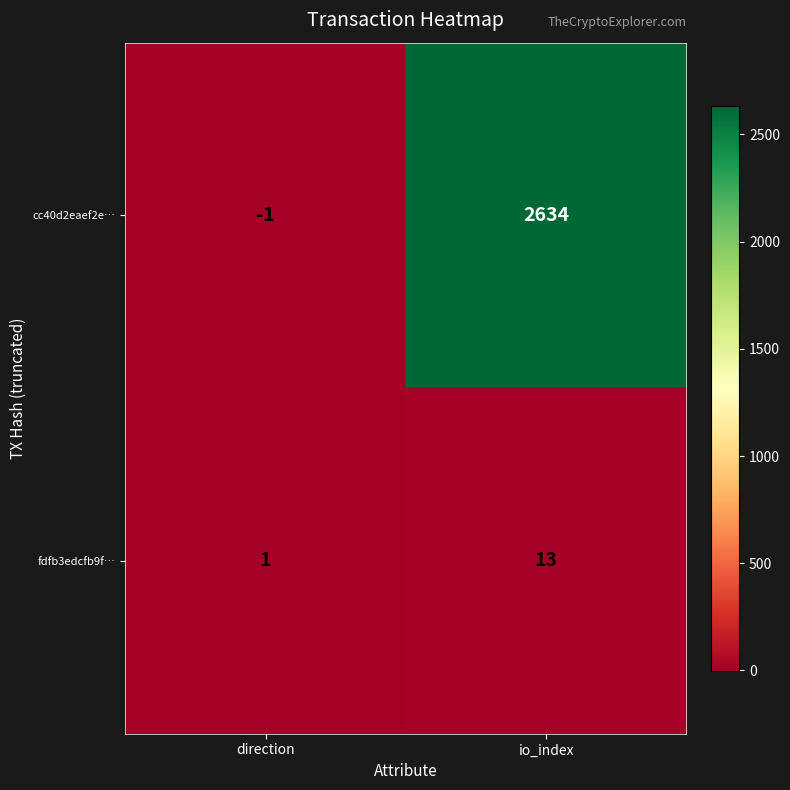

What is the spread (max minus min) of values at direction?

2